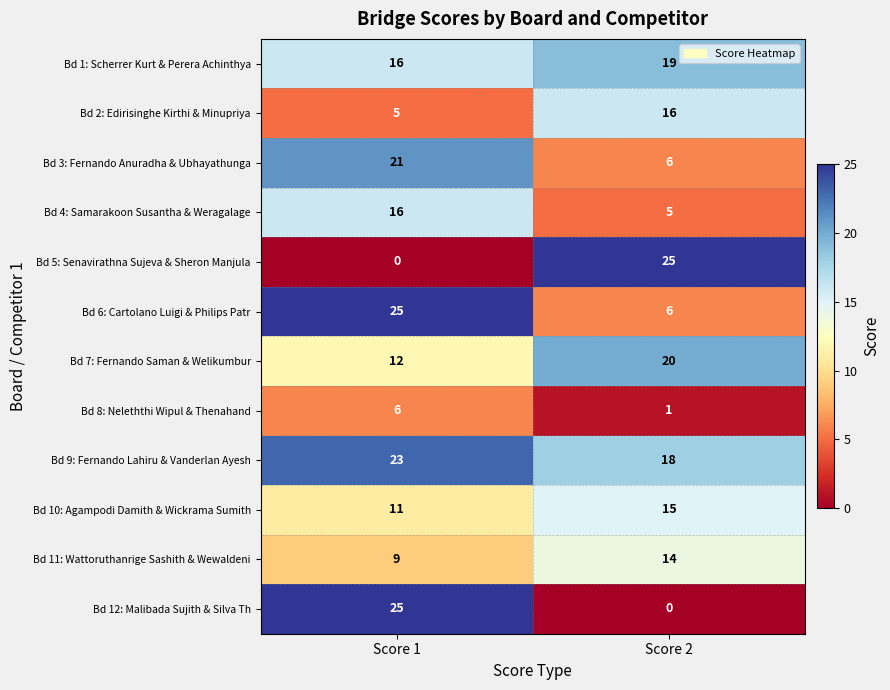

At which category is the sum across all series the highest?

Score 1